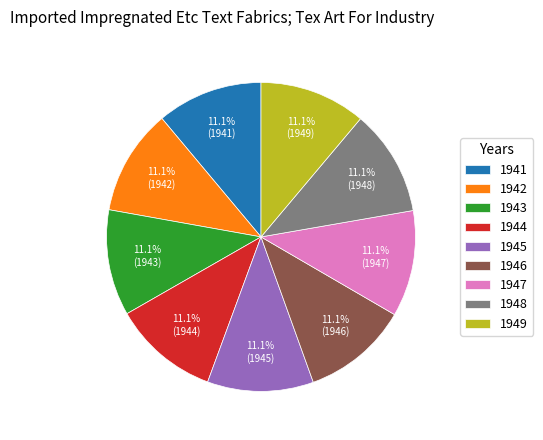

What is the ratio of the value at 1947 to the value at 1946?

1.0